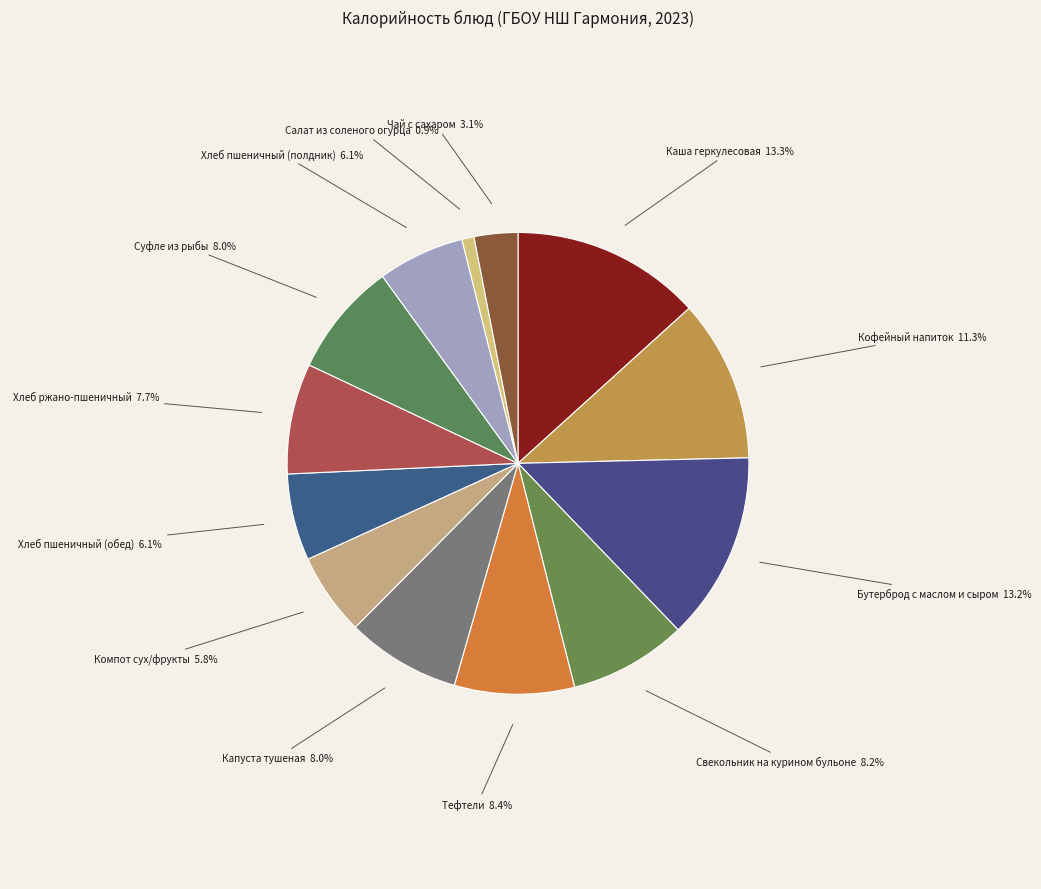

Which slice is the smallest?

Салат из соленого огурца